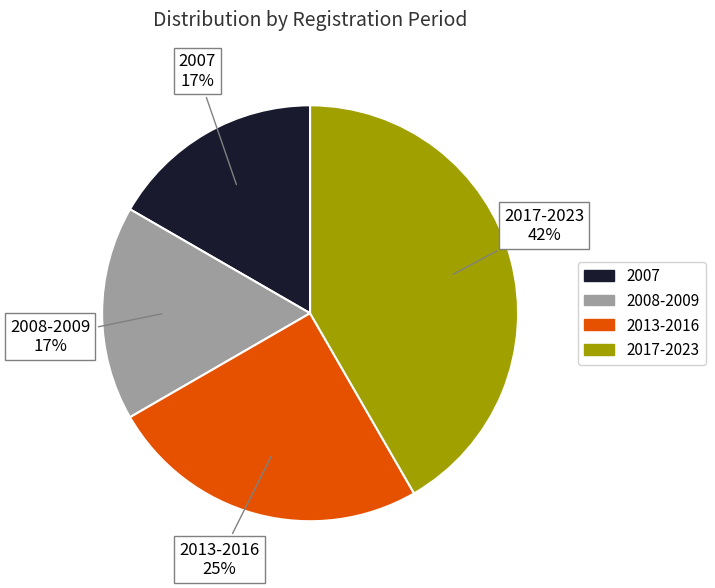

To the nearest percent, what is the average slice percentage?

25%